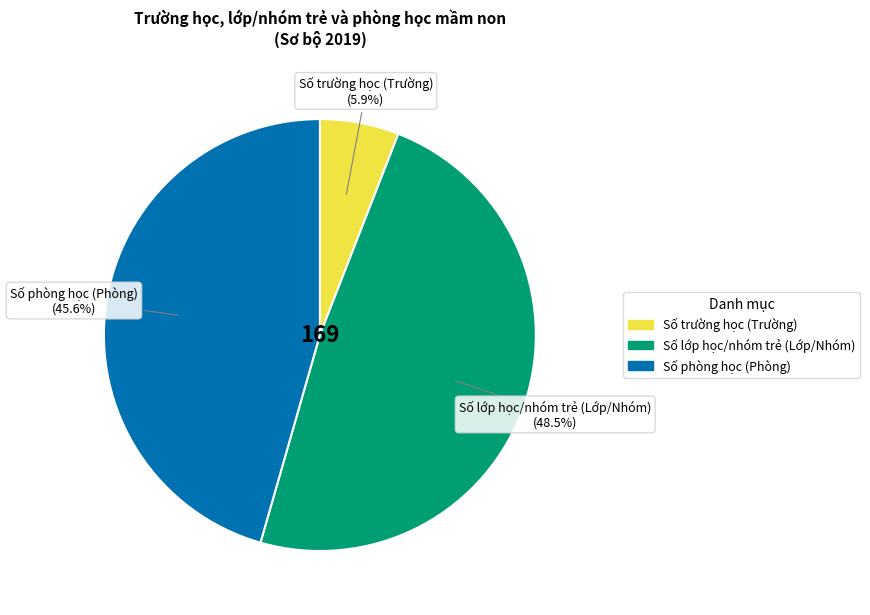

How many segments does this pie chart have?

3